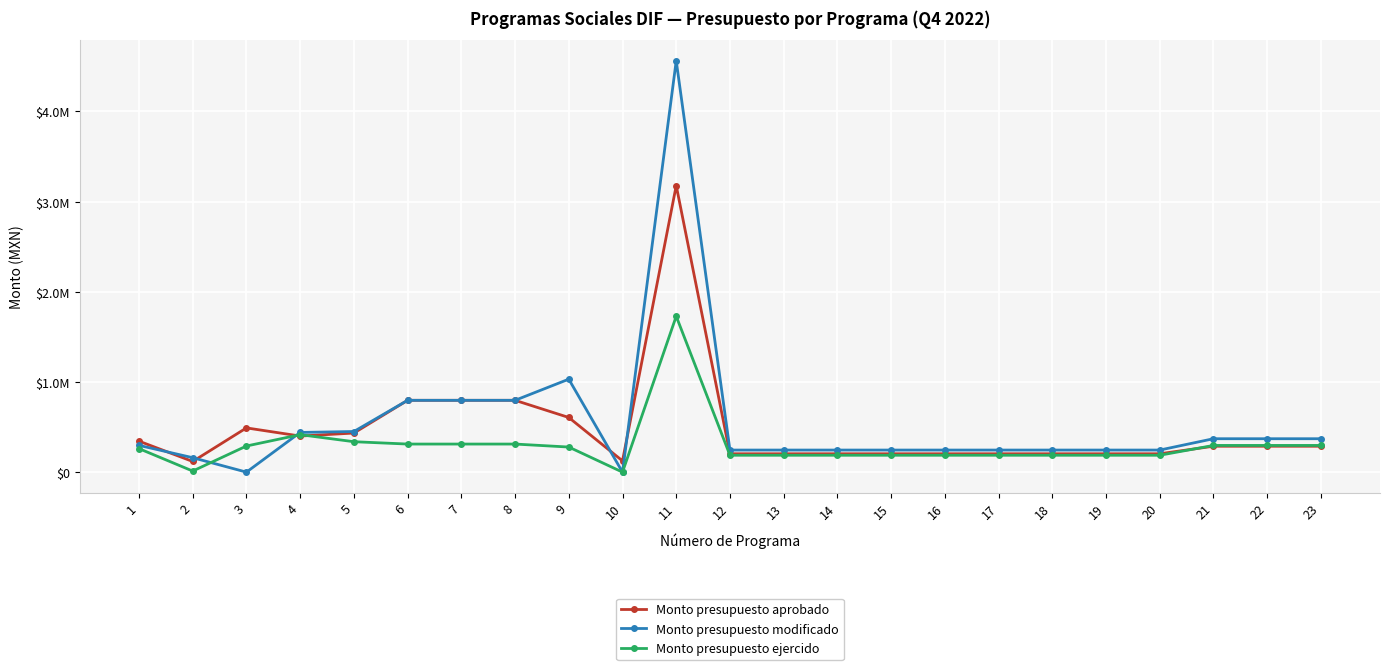

Reading left to right, what are all the values shown in this chart?

Monto presupuesto aprobado: 343523.4	118195.8	490472.1	400000.0	433407.4	796340.3	796340.3	796340.3	606000.9	125000.0	3177172.5	203613.5	203613.5	203613.5	203613.5	203613.5	203613.5	203613.5	203613.5	203613.5	287214.7	287214.7	287214.7
Monto presupuesto modificado: 296690.9	160059.1	0.8	440000.1	450444.2	796340.3	796340.3	796340.3	1030755.8	0.0	4561107.5	244802.0	244802.0	244802.0	244802.0	244802.0	244802.0	244802.0	244802.0	244802.0	370408.0	370408.0	370408.0
Monto presupuesto ejercido: 260743.6	12000.0	289591.7	415354.4	337326.1	311348.4	311348.4	311348.4	278159.9	0.0	1728653.7	187220.6	187220.6	187220.6	187220.6	187220.6	187220.6	187220.6	187220.6	187220.6	296002.0	296002.0	296002.0